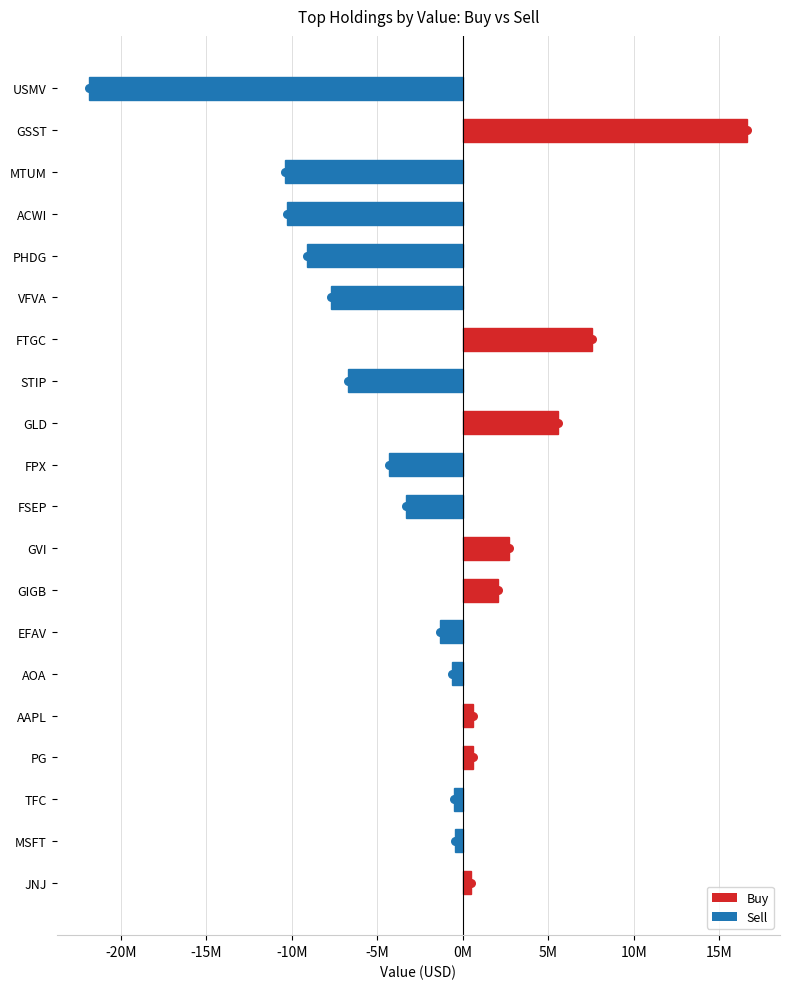

Which series contains the highest Y value?

Sell